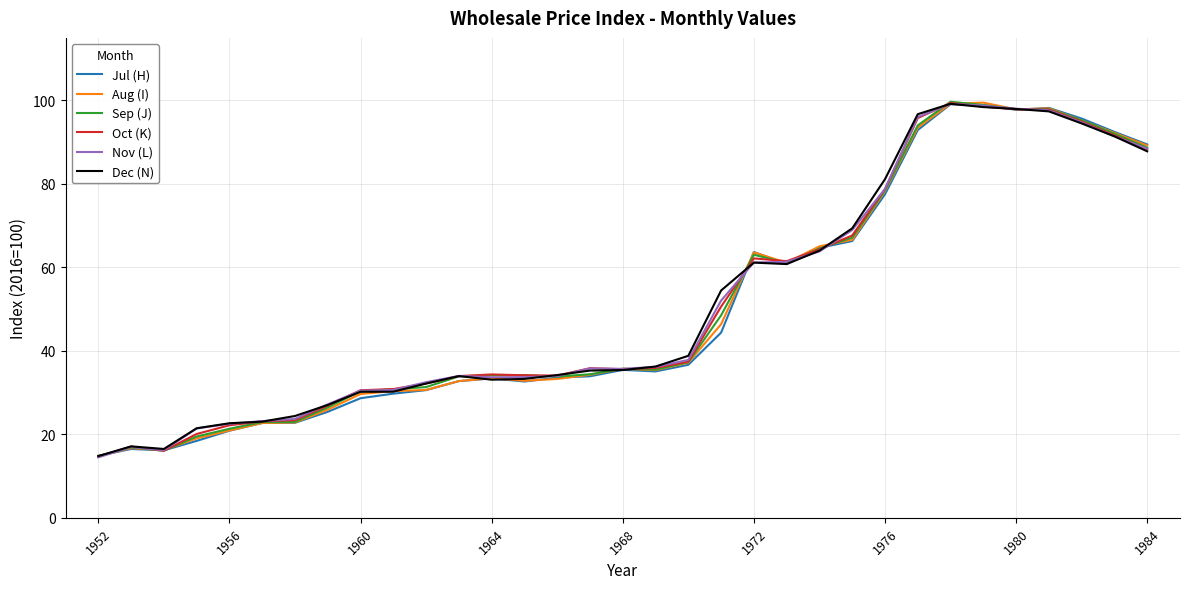

What is the maximum value for Jul (H)?

99.1